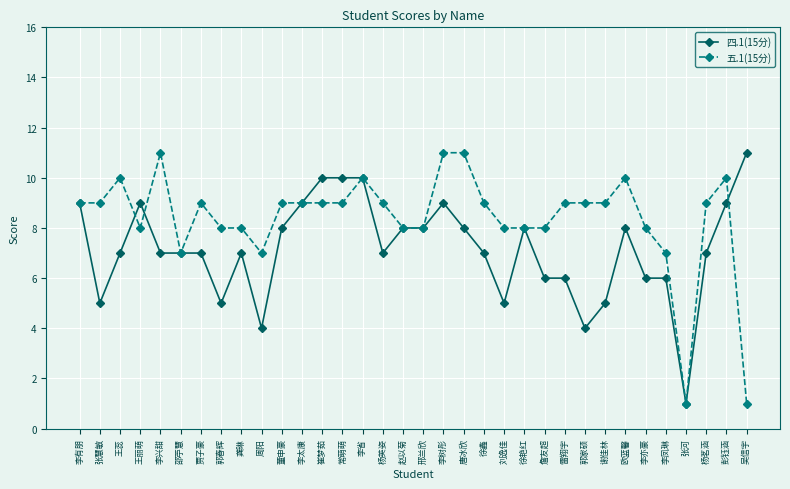

The 四.1(15分) series shows 10 at 崔梦茹. True or false?

True